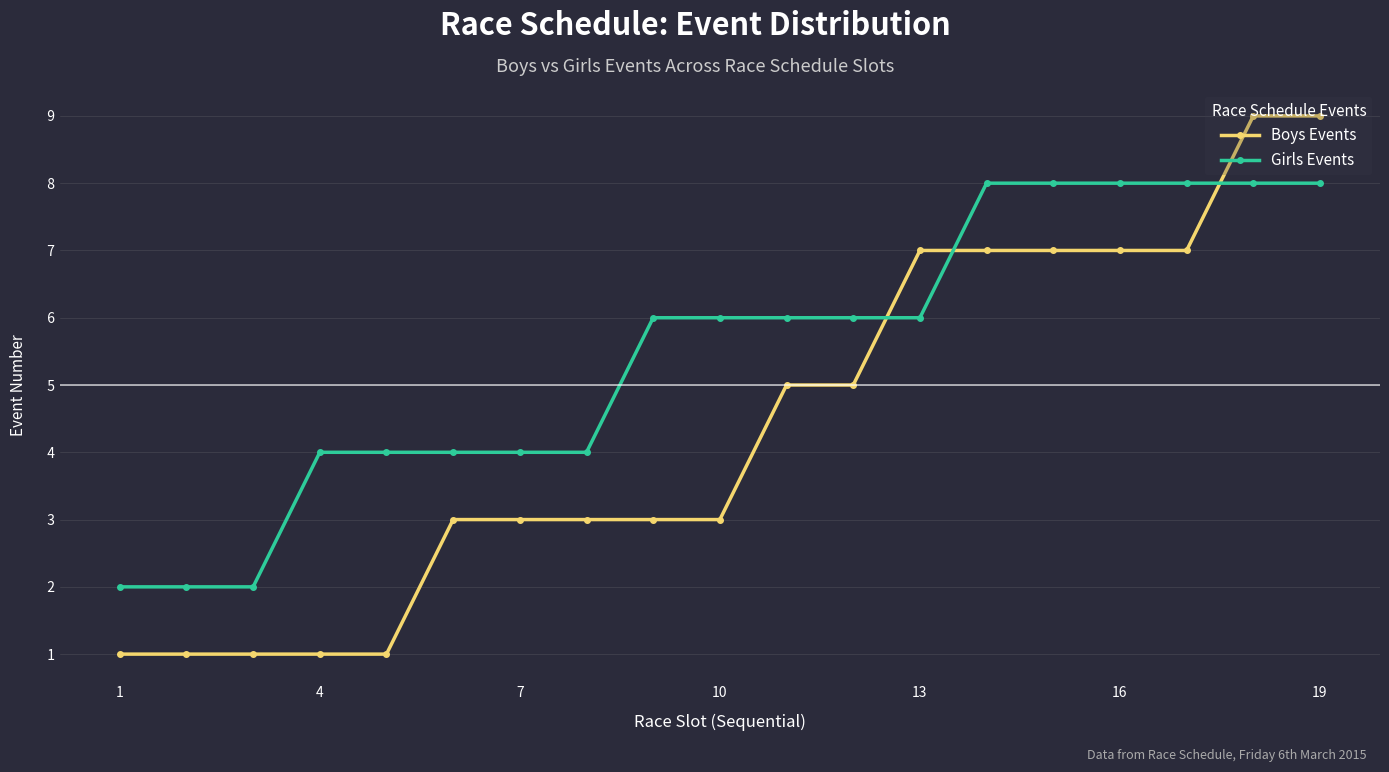

What is the sum of all Boys Events values?

83